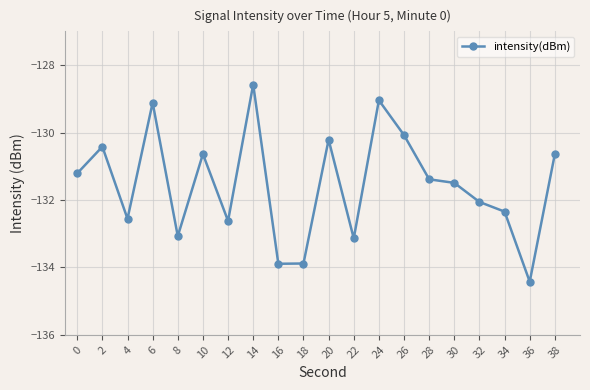

Reading right to left, transcribe all the data shown in this chart.

38=-130.6	36=-134.4	34=-132.3	32=-132.1	30=-131.5	28=-131.4	26=-130.1	24=-129.0	22=-133.1	20=-130.2	18=-133.9	16=-133.9	14=-128.6	12=-132.6	10=-130.6	8=-133.1	6=-129.1	4=-132.6	2=-130.4	0=-131.2